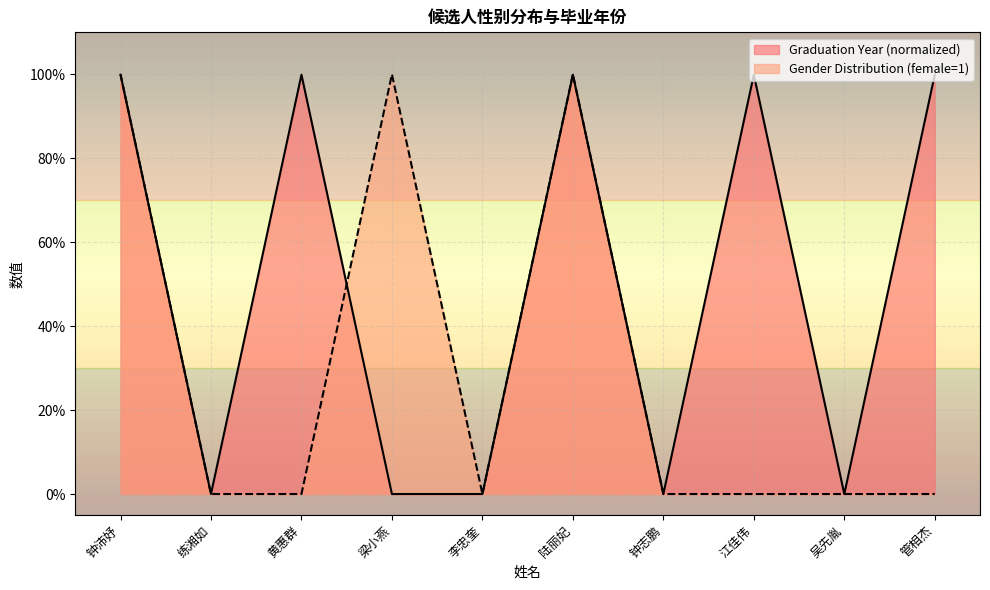

What is the sum of the Graduation Year values at 钟沛妤 and 陆丽妃?

2.0